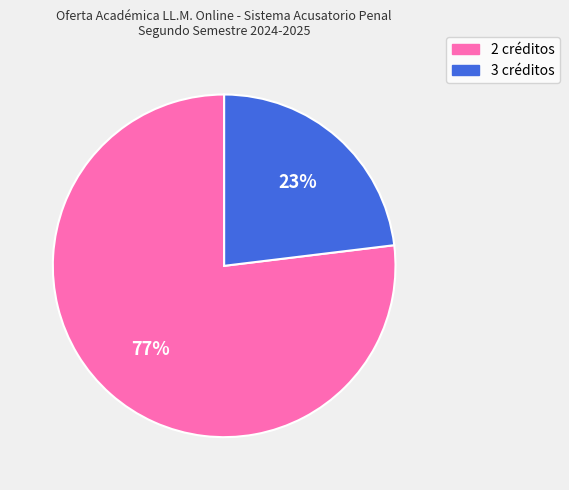

Does any single category account for the majority?

Yes